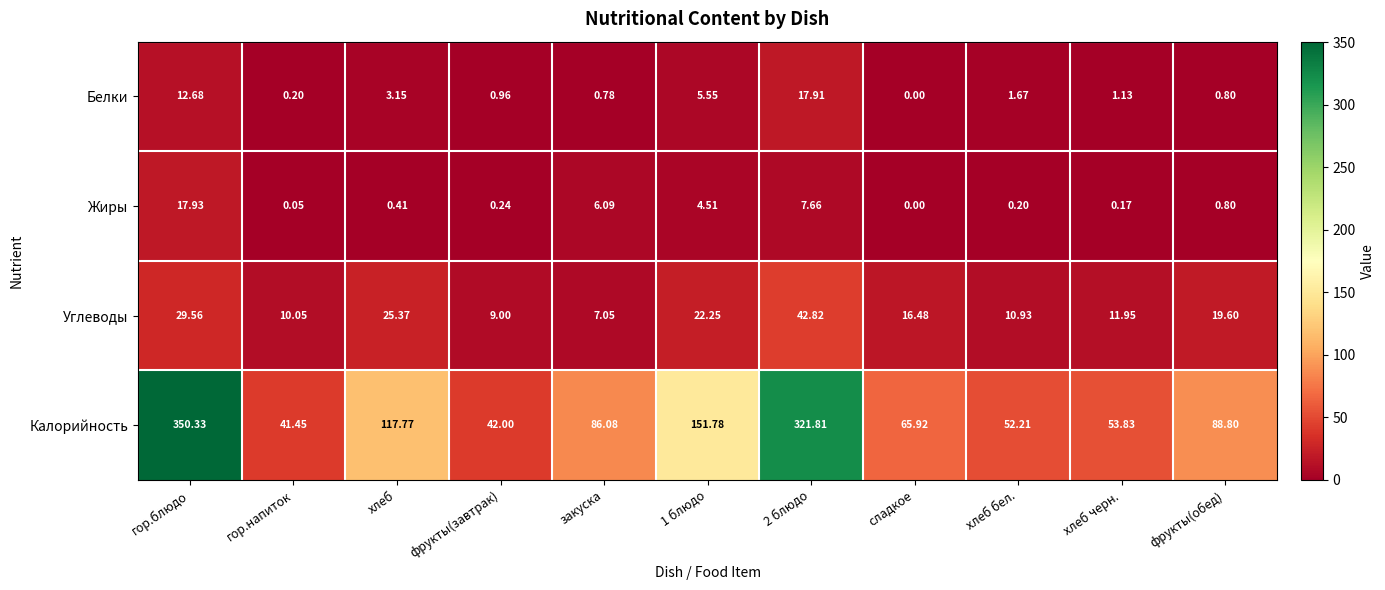

What is the total value across all series at хлеб?

146.7